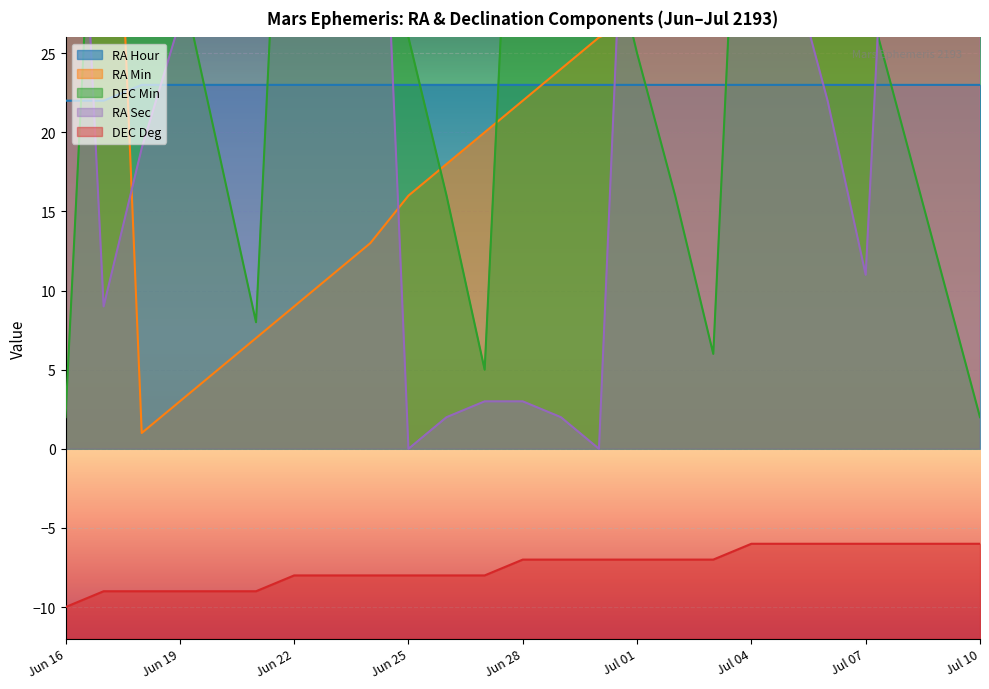

What is the label of the 15th point from the right?

Jun 26